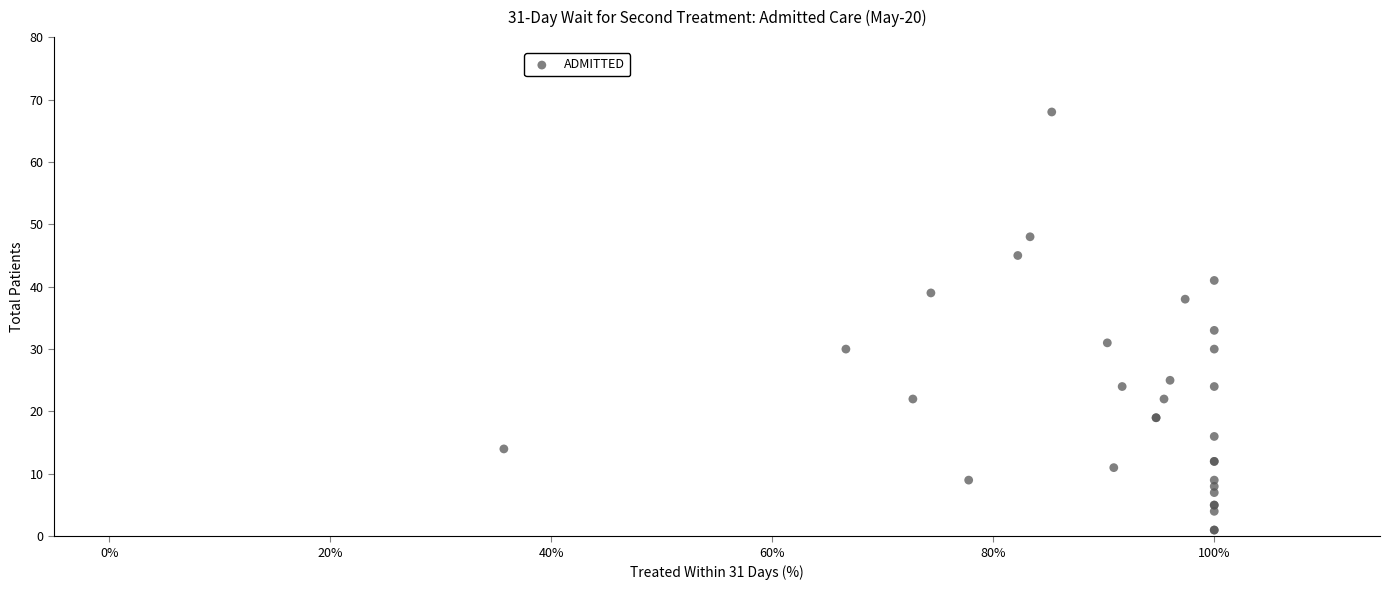

What Y value in the scatter plot is closest to 34?

33